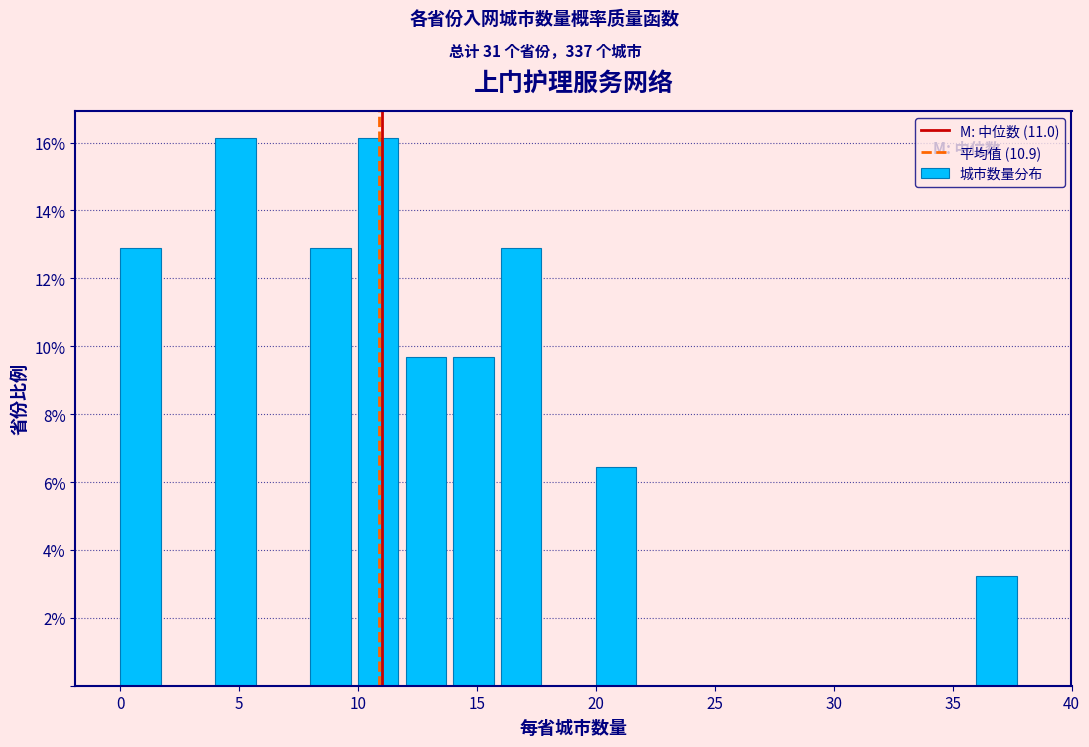

How tall is the bar that spans 10 to 12 on the x-axis? The values are not printed on the chart, so give them approximately, as read against the axis.

16.2